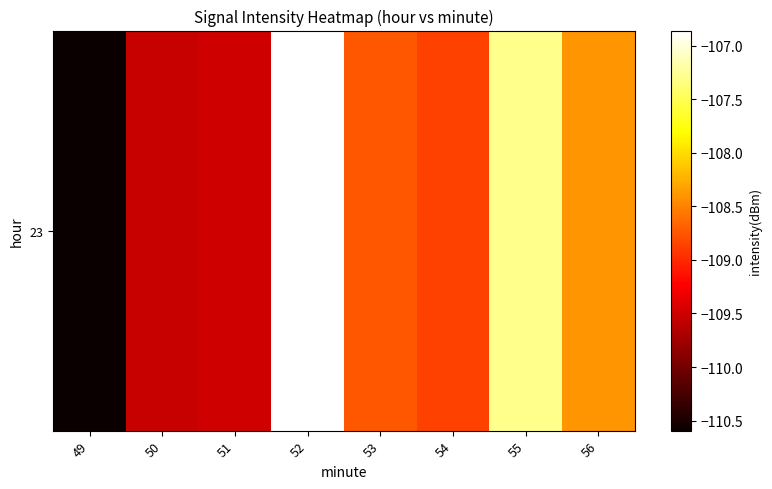

The value at 50 is -109.5. True or false?

True